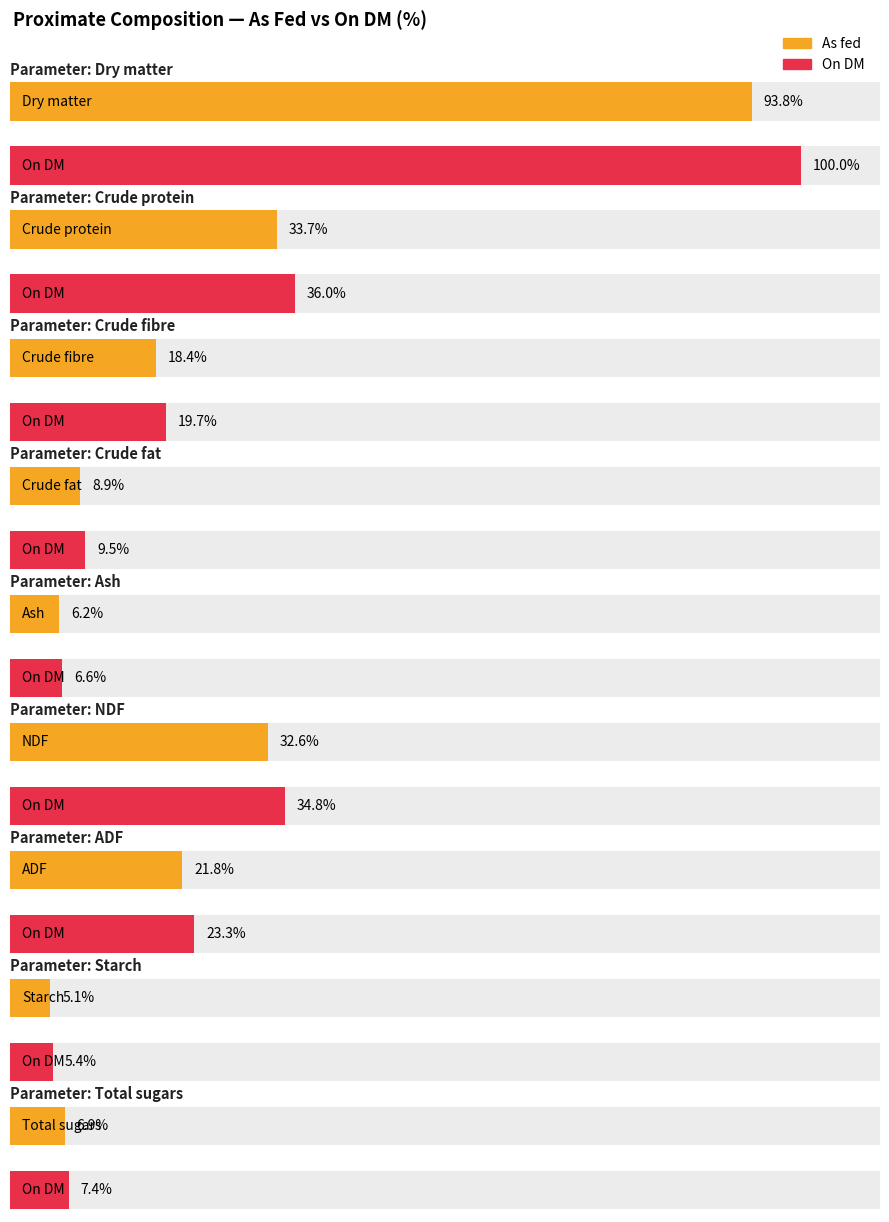

Reading left to right, extract all data points from this chart.

As fed: 93.8	33.7	18.4	8.9	6.2	32.6	21.8	5.1	6.9
On DM: 100.0	36.0	19.7	9.5	6.6	34.8	23.3	5.4	7.4